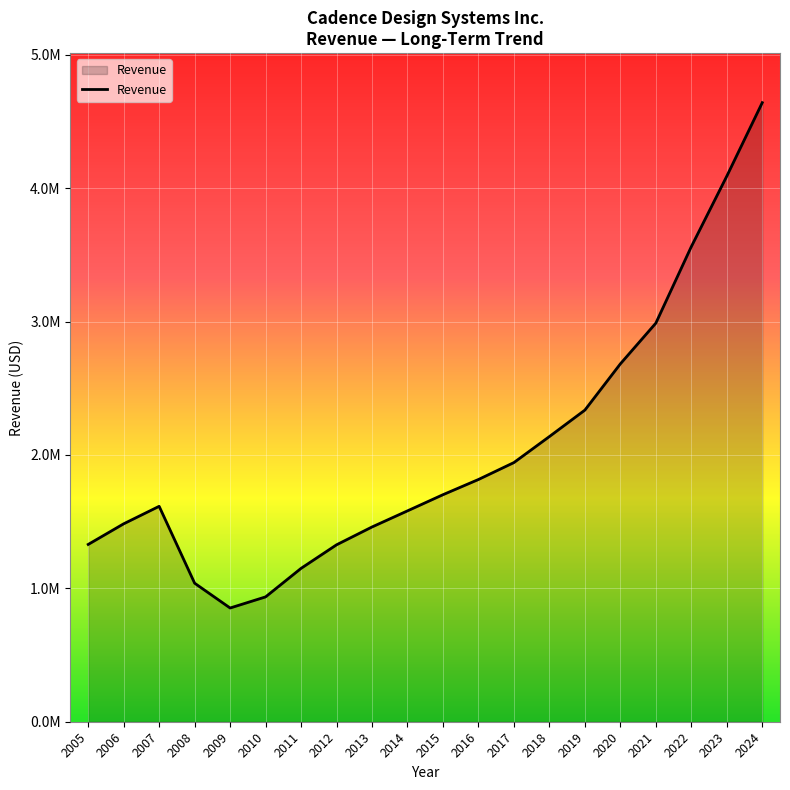

Does the chart display data point markers on the line(s)?

No